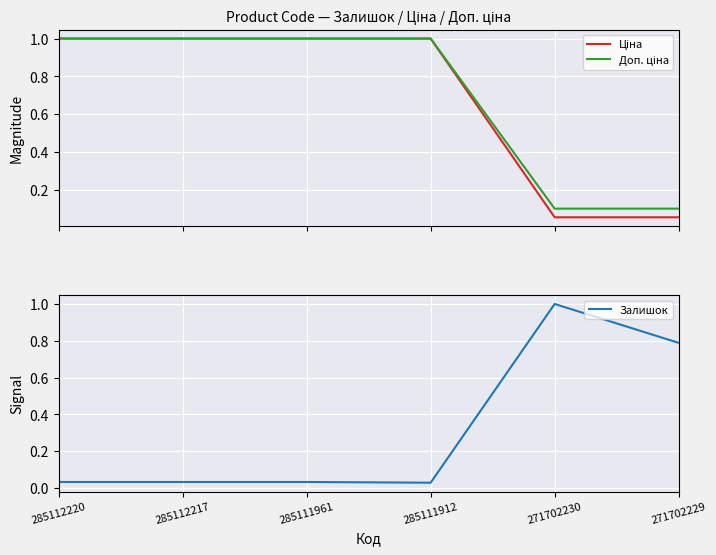

Reading right to left, list all the values displayed in this chart.

Ціна: 271702229=0.1	271702230=0.1	285111912=1.0	285111961=1.0	285112217=1.0	285112220=1.0
Доп. ціна: 271702229=0.1	271702230=0.1	285111912=1.0	285111961=1.0	285112217=1.0	285112220=1.0
Залишок: 271702229=0.8	271702230=1.0	285111912=0.0	285111961=0.0	285112217=0.0	285112220=0.0